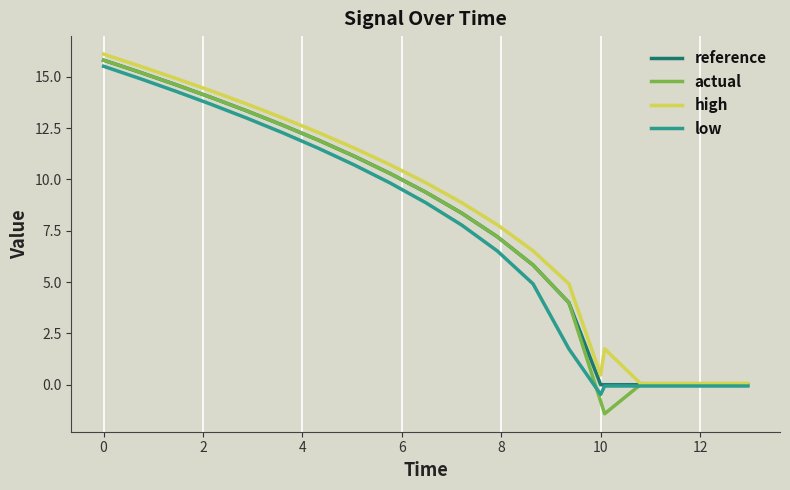

What is the sum of all high values?

162.5